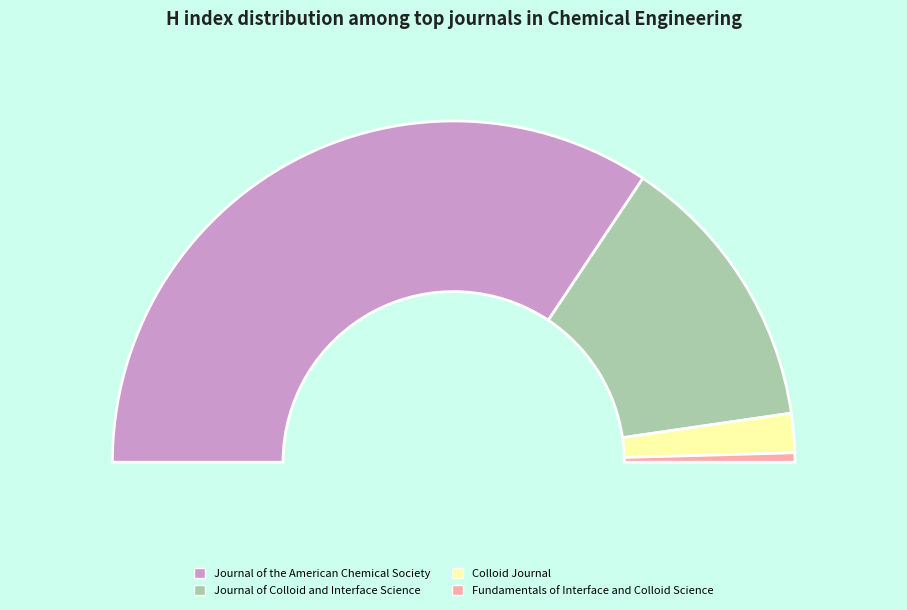

Between Journal of the American Chemical Society and Journal of Colloid and Interface Science, which is larger?

Journal of the American Chemical Society